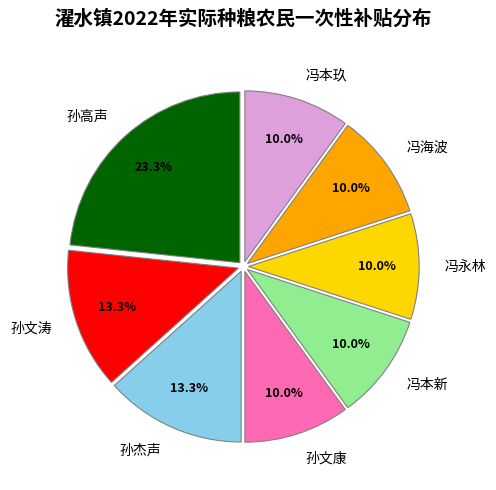

Combined, what portion of the pie is 冯本玖 and 冯海波?

20.0%